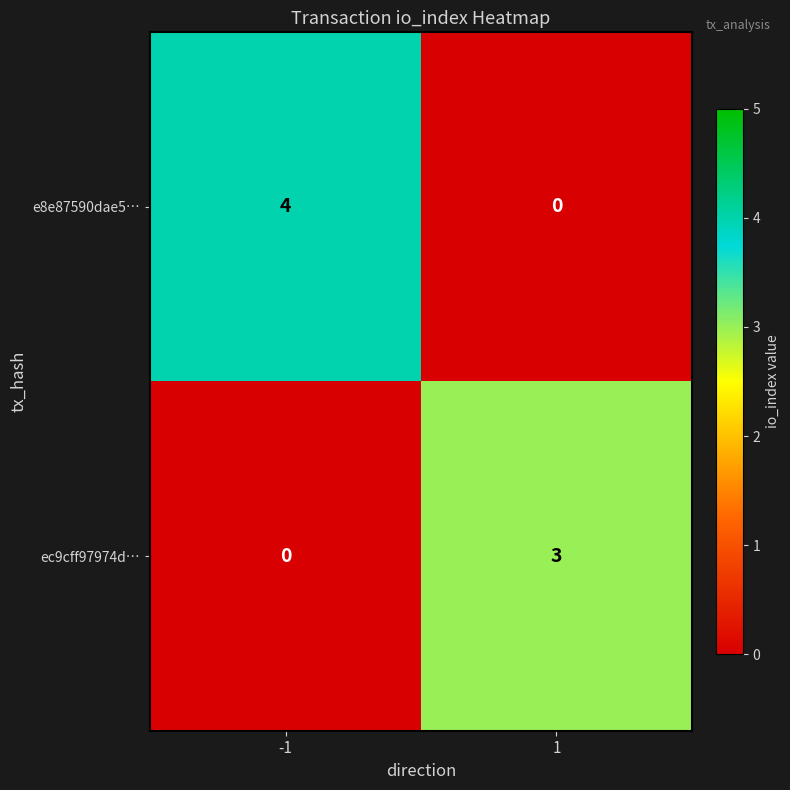

How many distinct data groups are displayed?

2